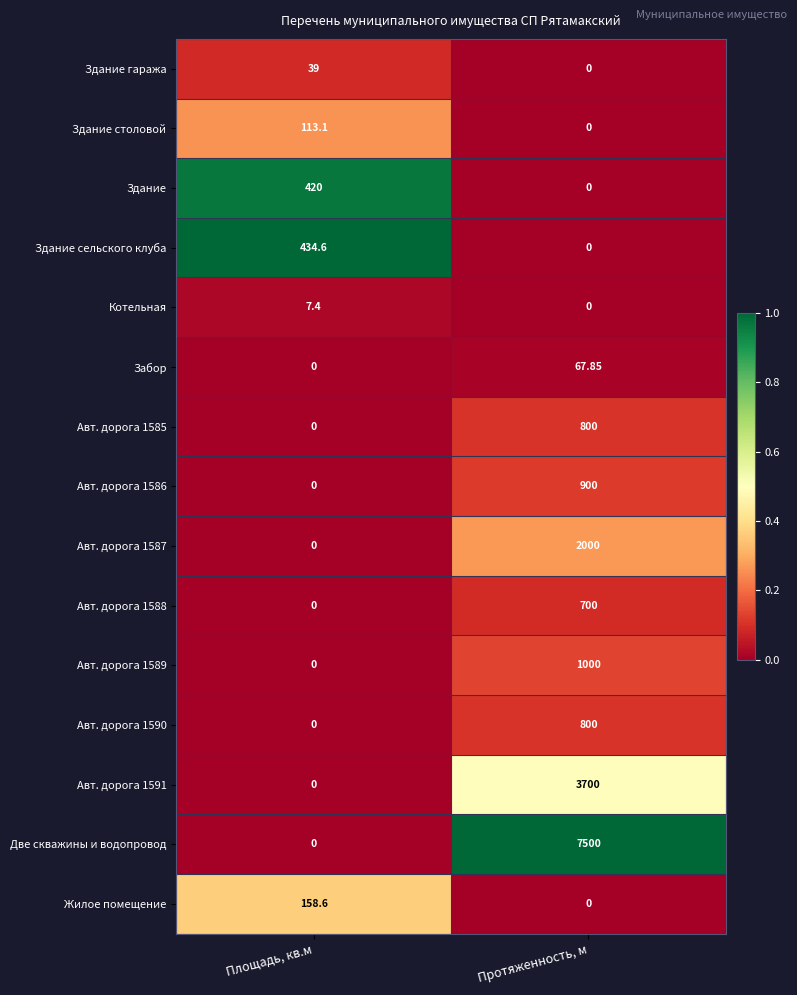

What is the spread (max minus min) of values at Протяженность, м?

7500.0